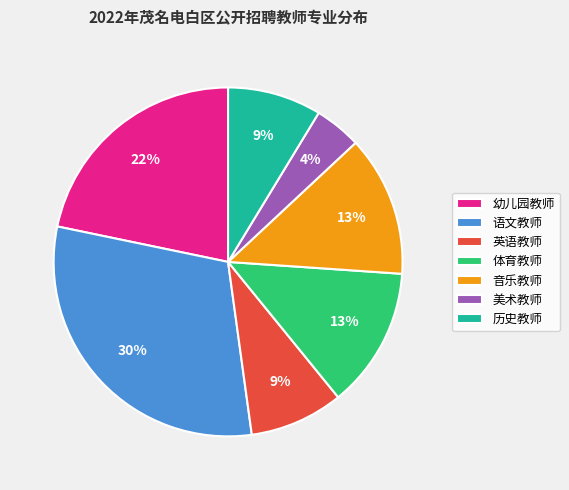

Does any single category account for the majority?

No